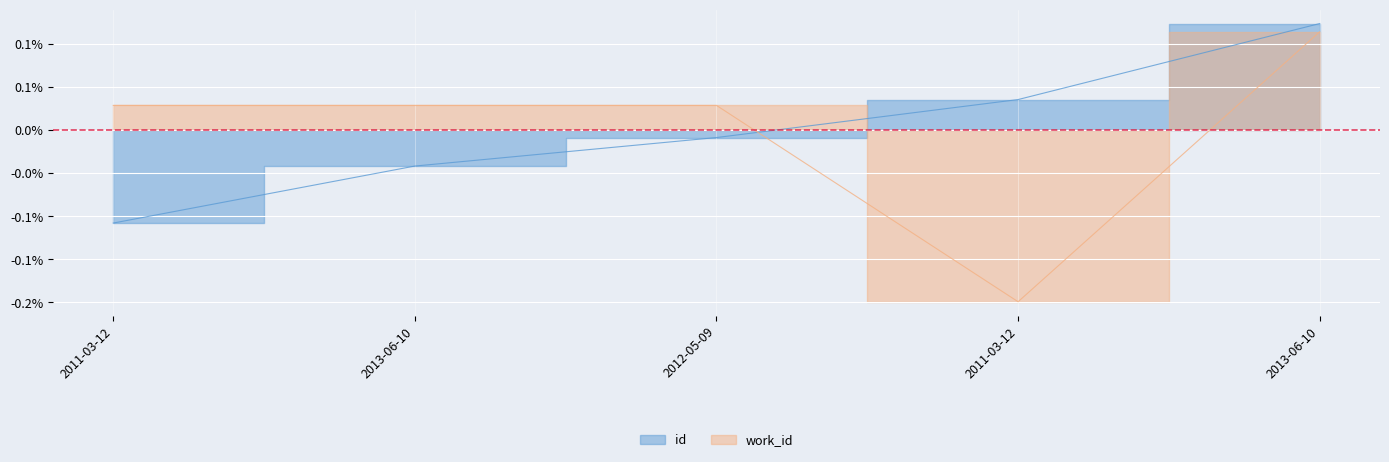

Which label corresponds to the largest value in the chart?

2013-06-10